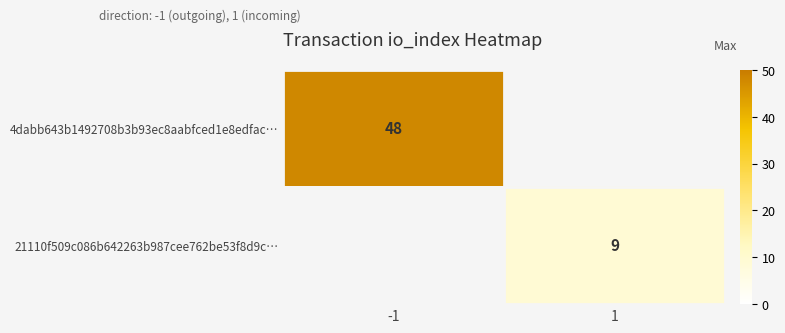

Is it true that 4dabb643b1492708b3b93ec8aabfced1e8edfac… equals 81 at -1?

False